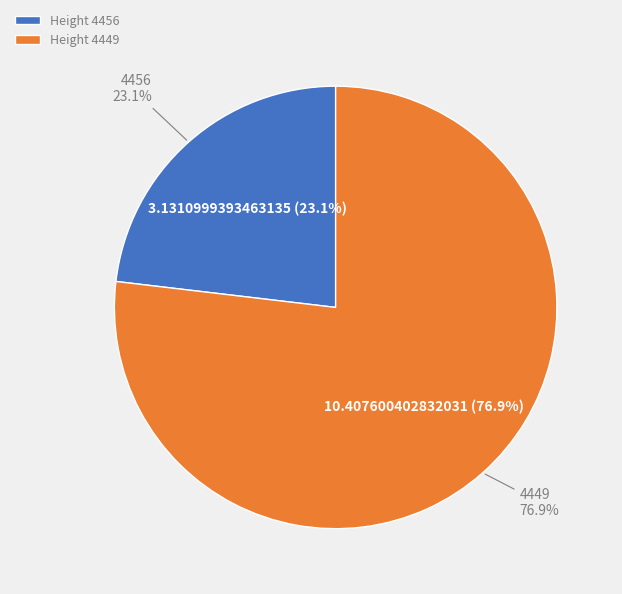

Which slice represents more than half of the pie?

4449